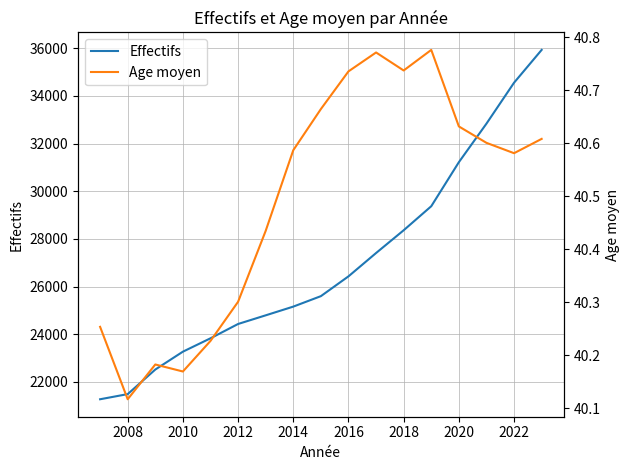

How many interior local valleys does the Age moyen series have?

4